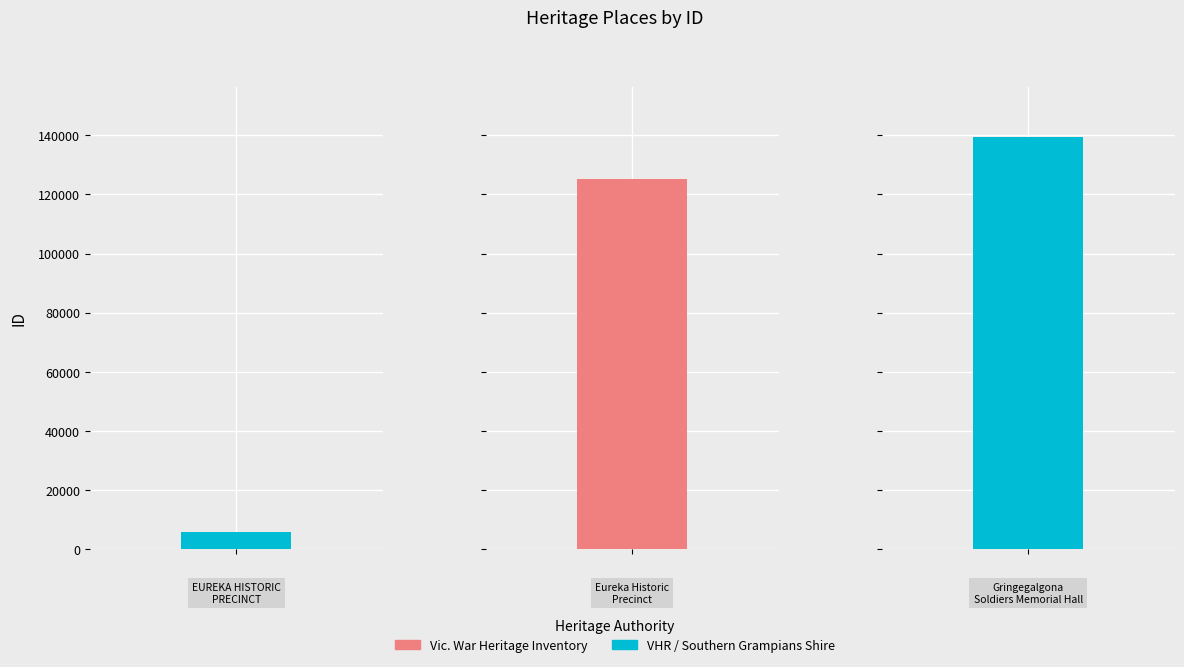

What is the minimum value shown in the chart?

5993